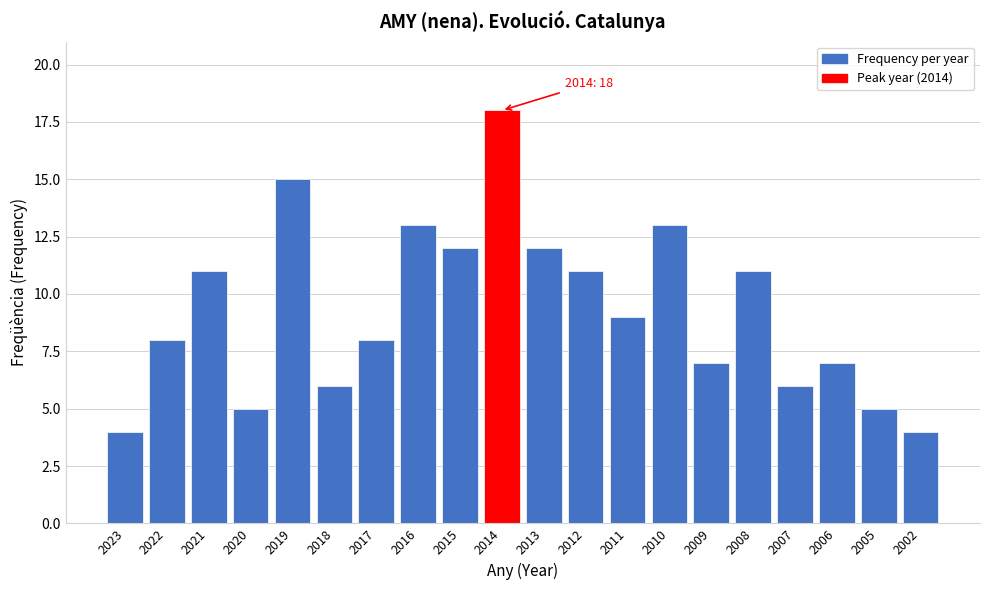

Reading right to left, transcribe all the data shown in this chart.

4	5	7	6	11	7	13	9	11	12	18	12	13	8	6	15	5	11	8	4